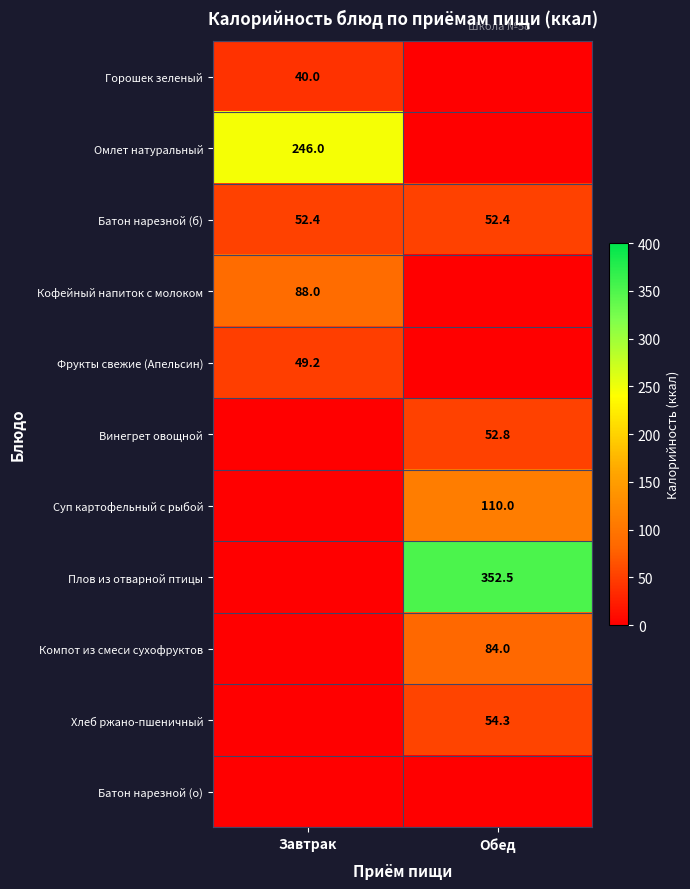

How many data points does each series have?

2